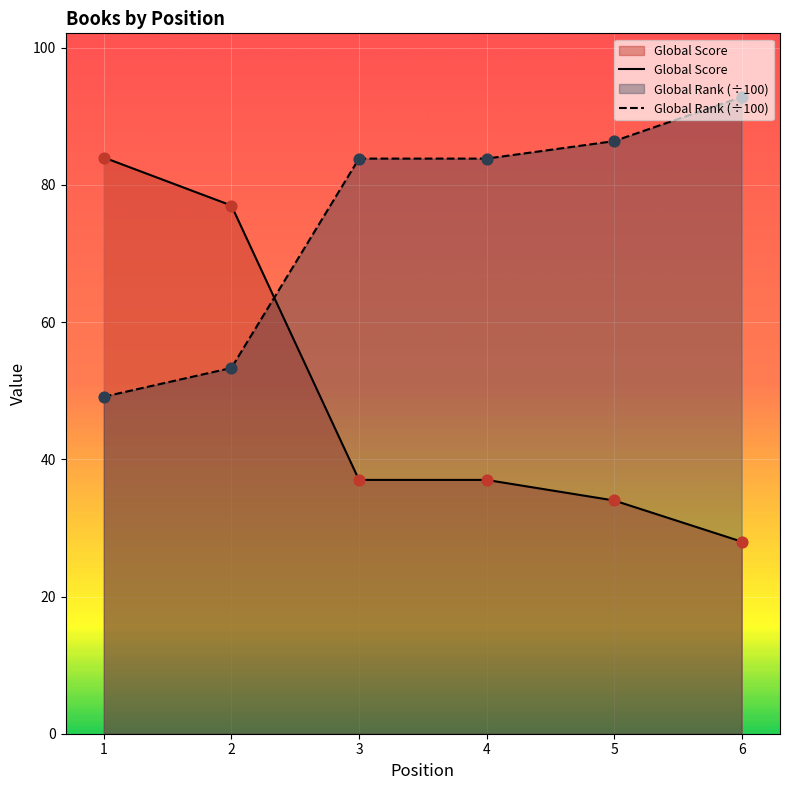

At how many categories does at least one series exceed 63?

6